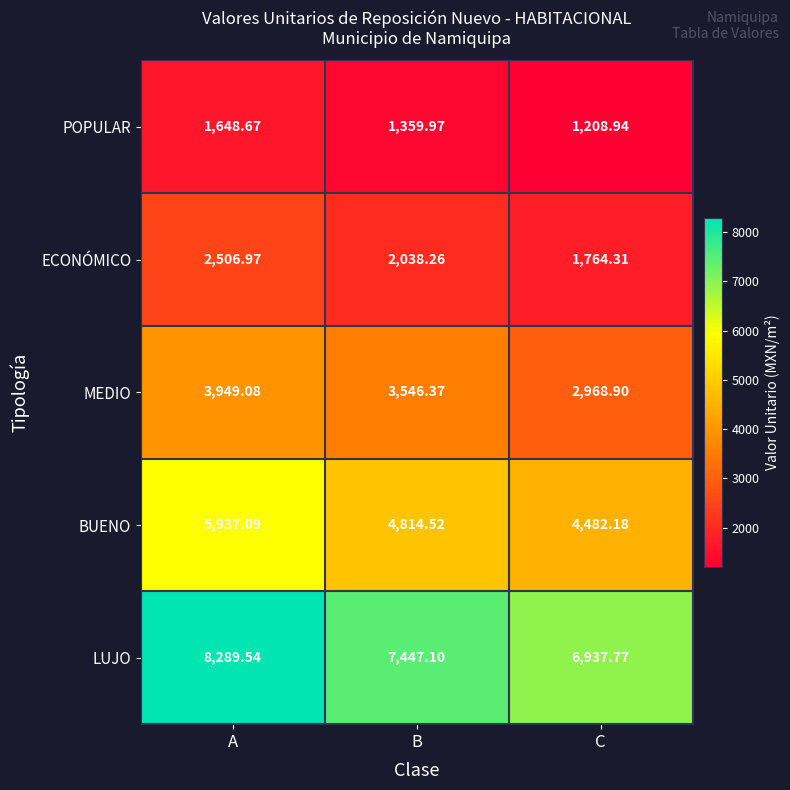

What is the total value across all series at A?

22331.4